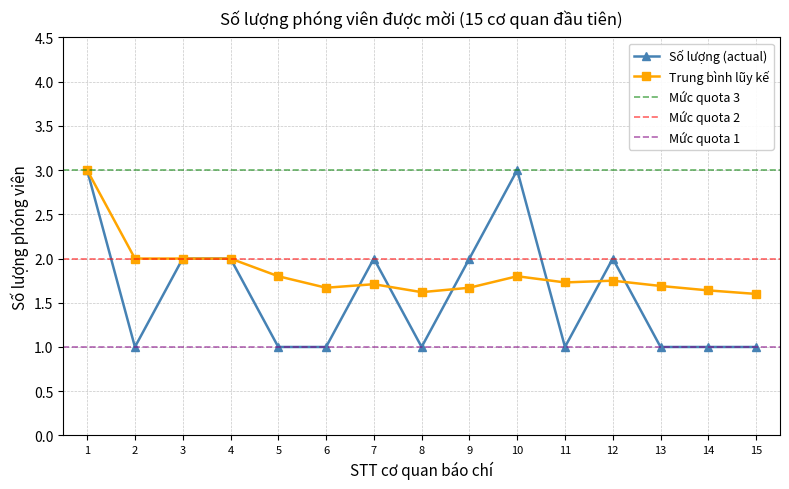

True or false: Số lượng (actual) has more than 2 points higher than both neighbors.

True